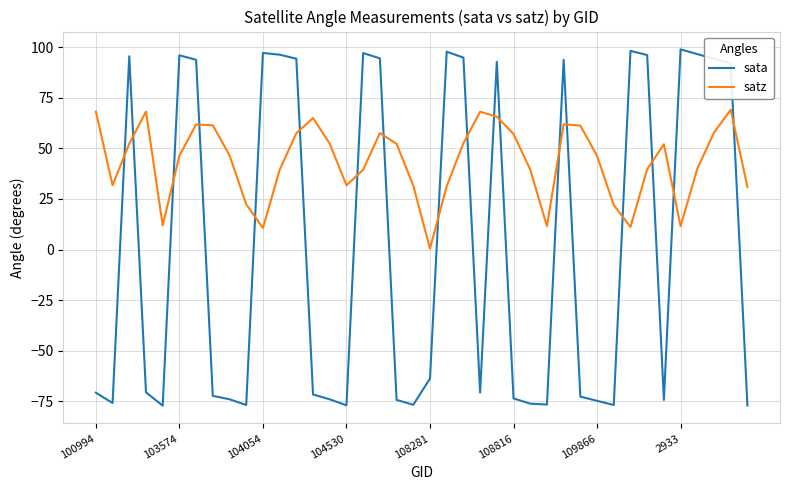

What is the difference between the maximum and minimum values in the sata series?

176.1